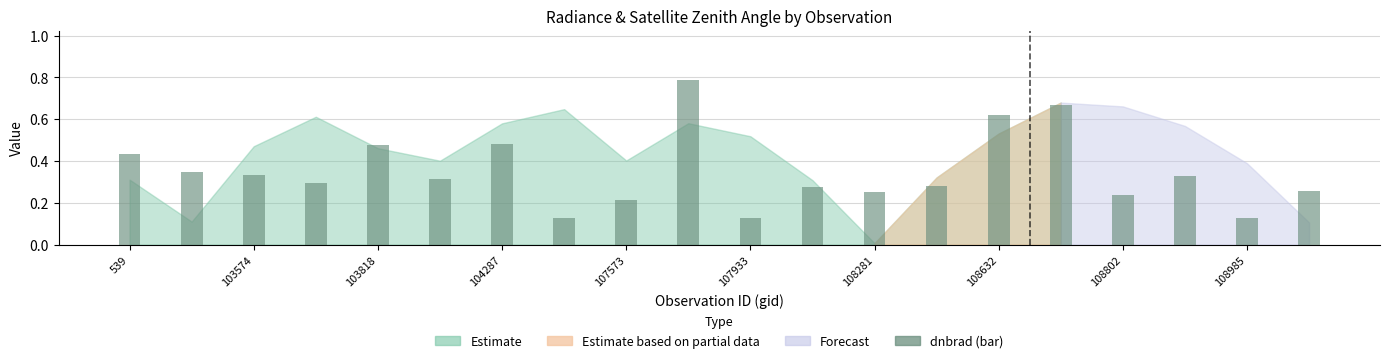

How many distinct data groups are displayed?

1